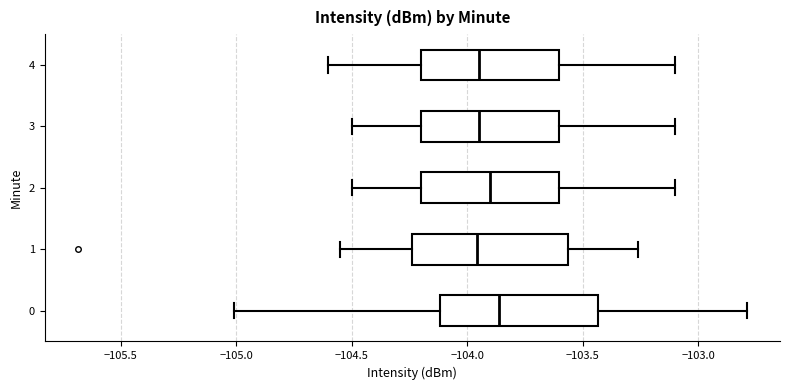

Reading bottom to top, read every box against the x-axis: the position of its median line, the range the box covers, and the ends of its whiskers. The values are not printed on the chart, so give them approximately, as read against the axis.

0: median -103.85, box -104.10 to -103.45, whiskers -105.00 to -102.80
1: median -103.95, box -104.25 to -103.55, whiskers -104.55 to -103.25
2: median -103.90, box -104.20 to -103.60, whiskers -104.50 to -103.10
3: median -103.95, box -104.20 to -103.60, whiskers -104.50 to -103.10
4: median -103.95, box -104.20 to -103.60, whiskers -104.60 to -103.10